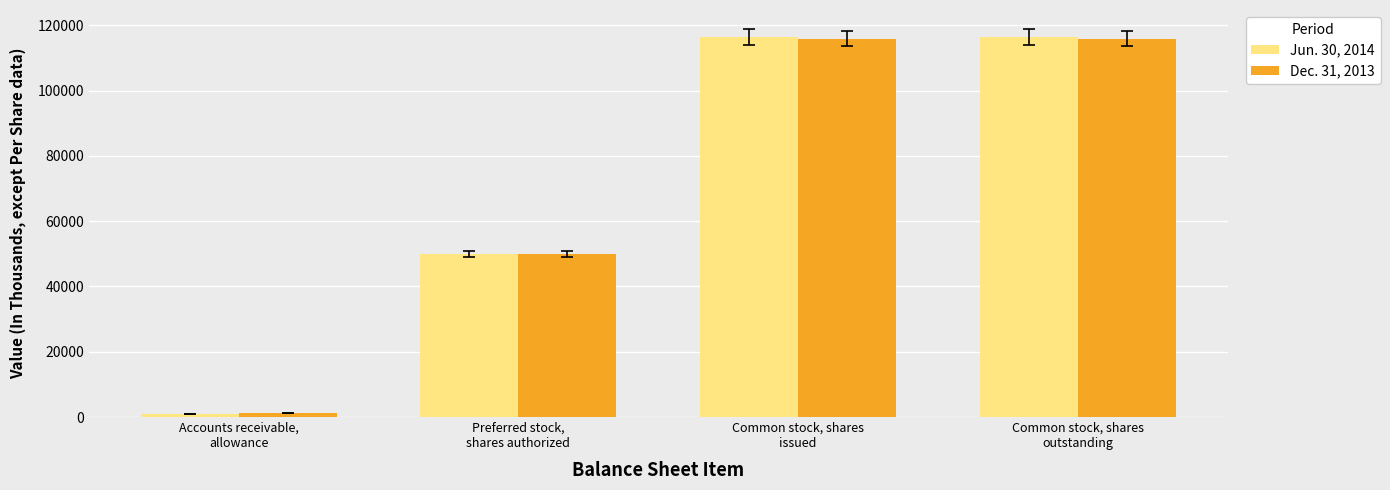

What is the label of the 4th bar from the left?

Common stock, shares
outstanding